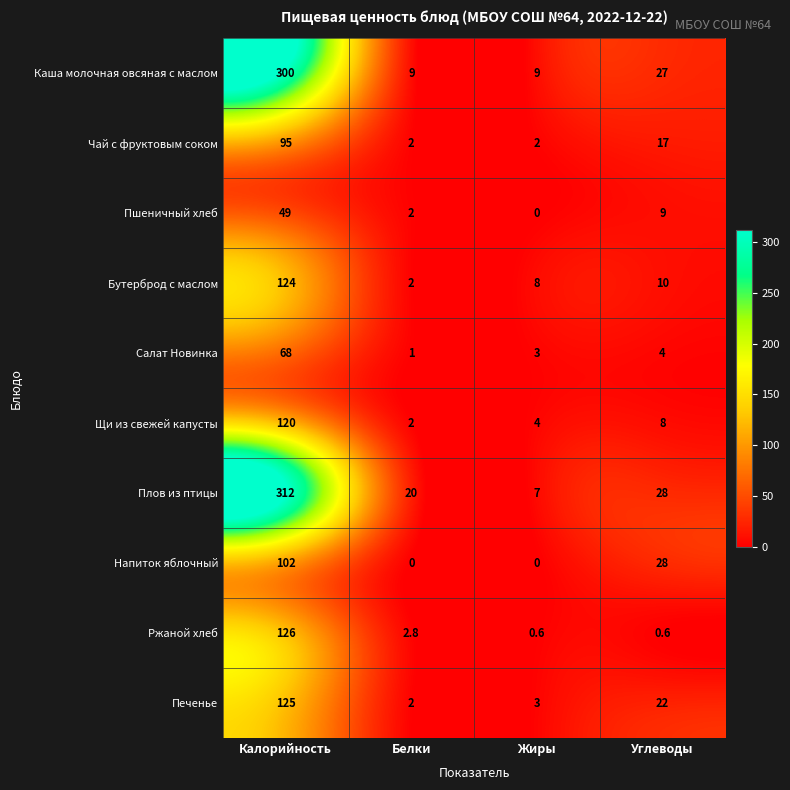

At which category is the sum across all series the highest?

Калорийность